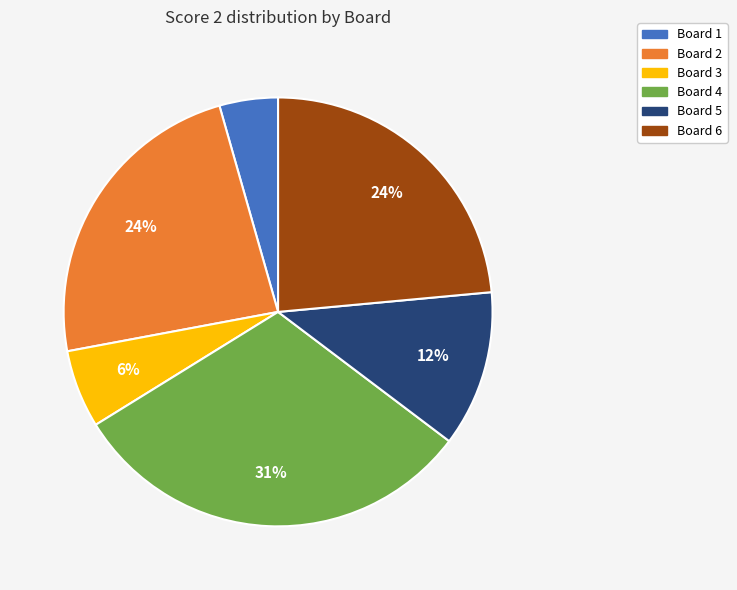

How many slices are in this pie chart?

6